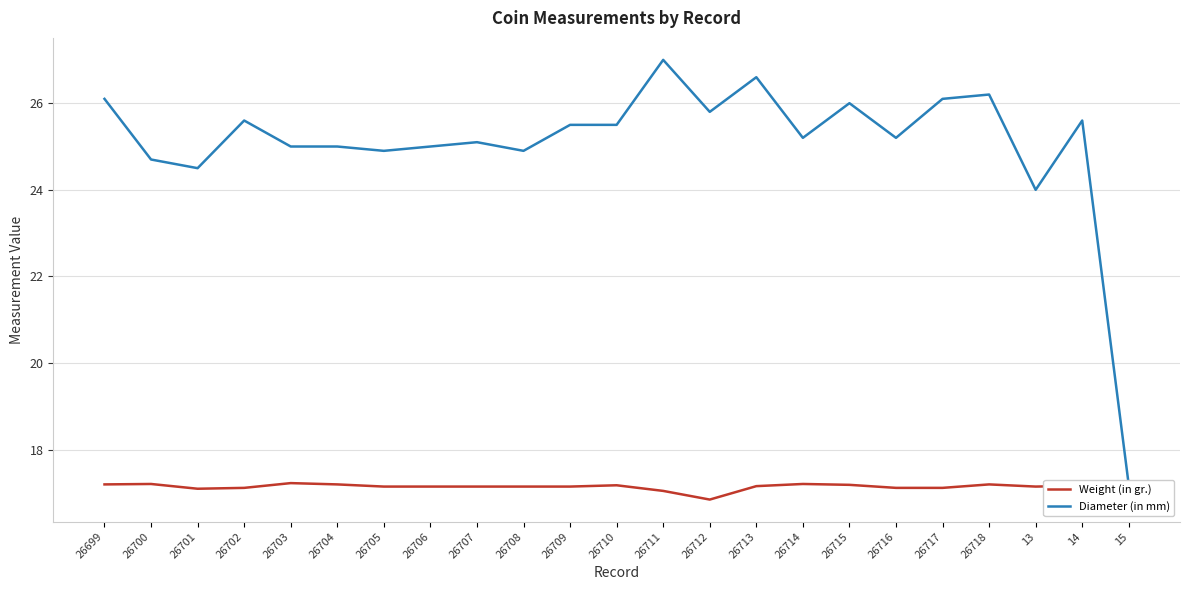

What is the difference between the second highest and minimum values in the Weight (in gr.) series?

0.4